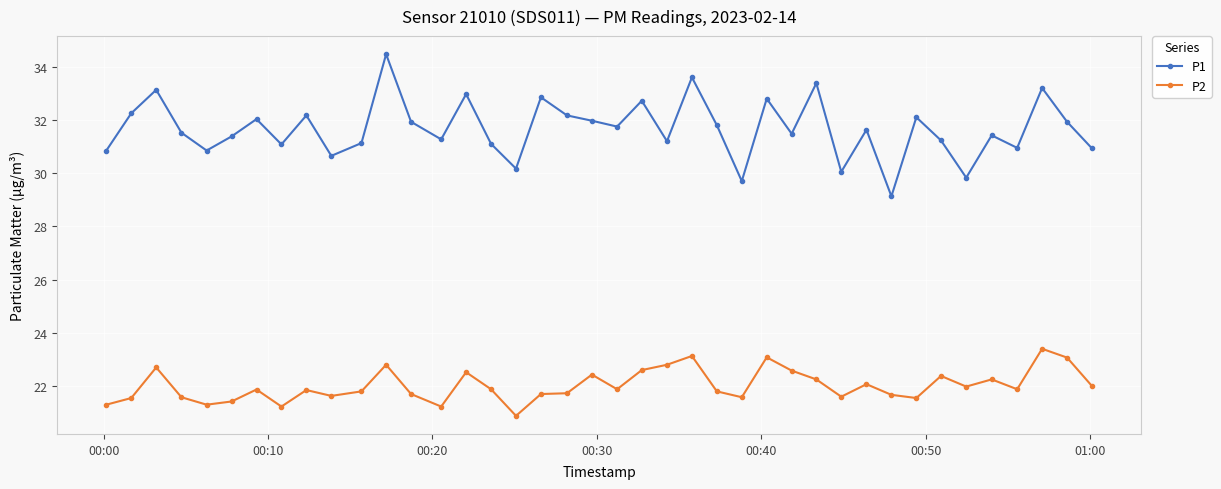

Which series has the largest range (max minus min)?

P1